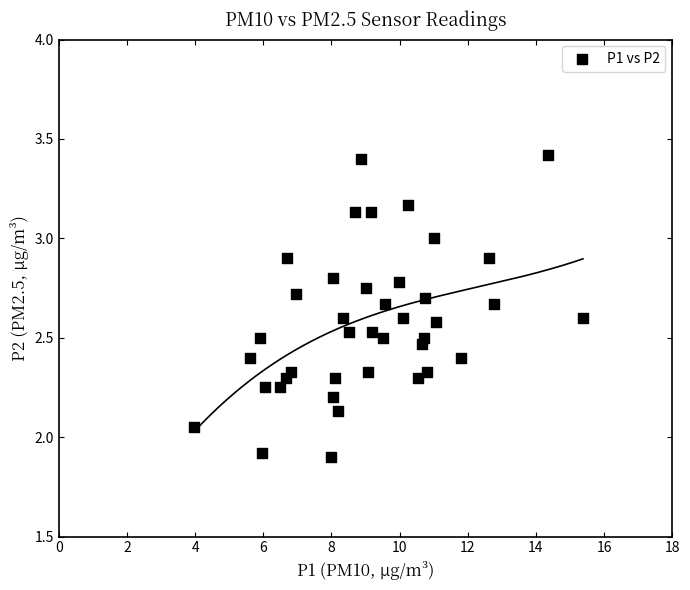

What is the range of Y values (max minus min)?

1.5